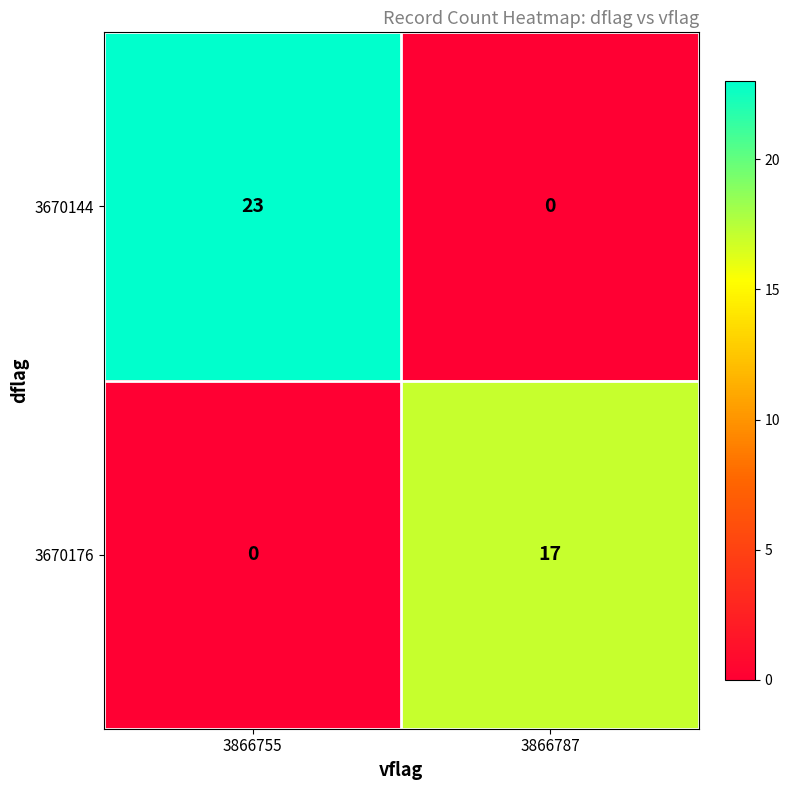

Which series has the widest spread of values?

3670144